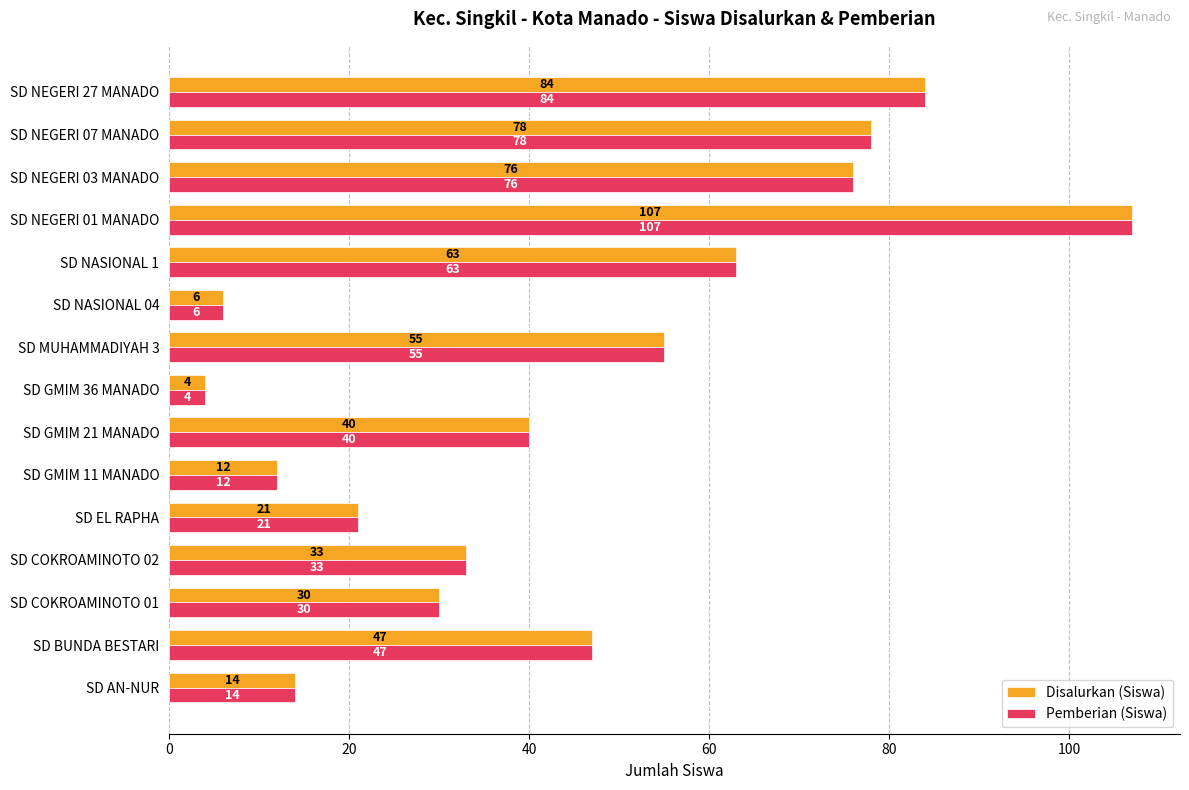

Rank the categories by Disalurkan (Siswa) value from highest to lowest.

SD NEGERI 01 MANADO, SD NEGERI 27 MANADO, SD NEGERI 07 MANADO, SD NEGERI 03 MANADO, SD NASIONAL 1, SD MUHAMMADIYAH 3, SD BUNDA BESTARI, SD GMIM 21 MANADO, SD COKROAMINOTO 02, SD COKROAMINOTO 01, SD EL RAPHA, SD AN-NUR, SD GMIM 11 MANADO, SD NASIONAL 04, SD GMIM 36 MANADO